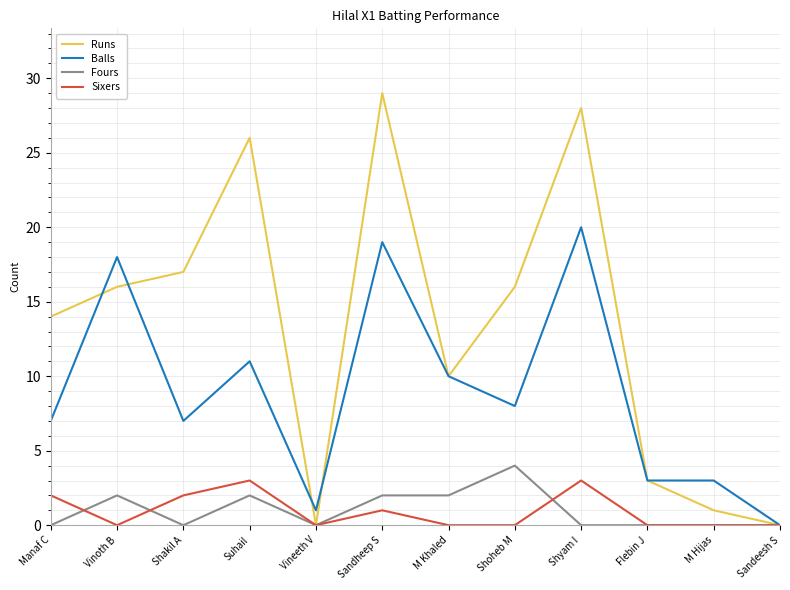

What is the difference between the maximum and minimum values in the Sixers series?

3